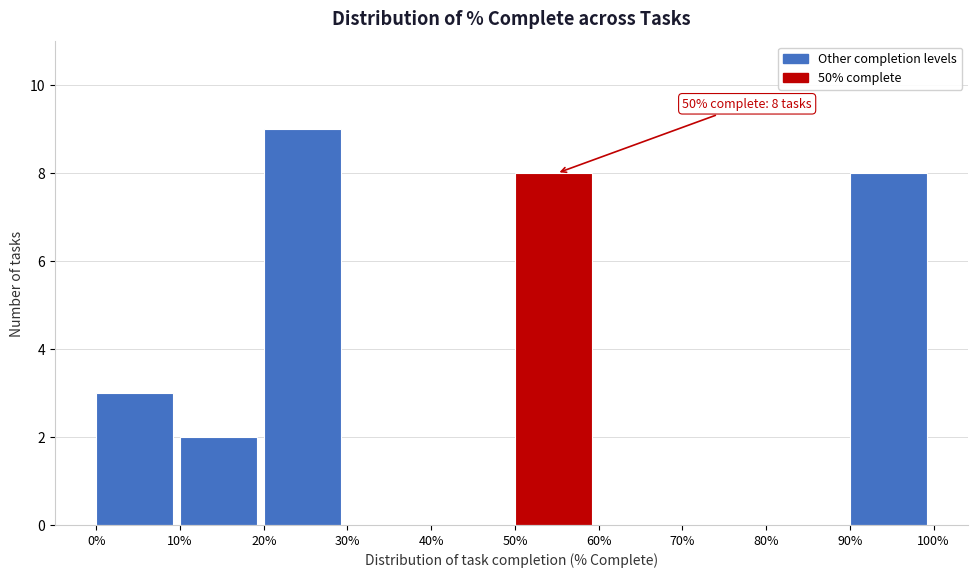

Reading left to right, extract all data points from this chart.

0%=3	10%=2	20%=9	30%=0	40%=0	50%=8	60%=0	70%=0	80%=0	90%=8